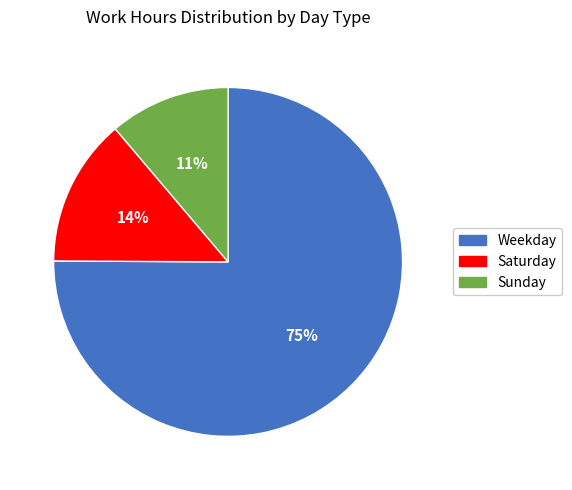

To the nearest percent, what is the difference between the largest and smallest slice percentages?

64%